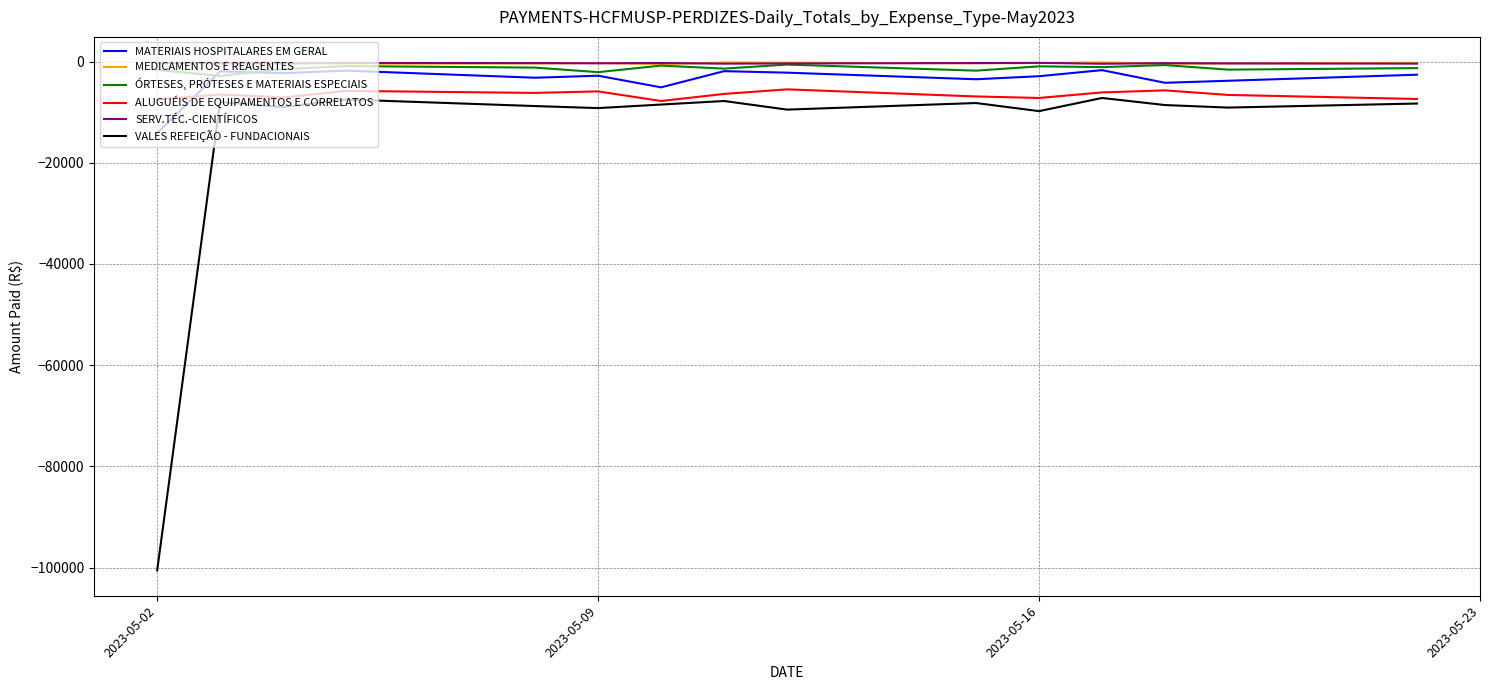

Rank the series by their maximum value, from highest to lowest.

MEDICAMENTOS E REAGENTES, SERV.TÉC.-CIENTÍFICOS, ÓRTESES, PRÓTESES E MATERIAIS ESPECIAIS, MATERIAIS HOSPITALARES EM GERAL, ALUGUÉIS DE EQUIPAMENTOS E CORRELATOS, VALES REFEIÇÃO - FUNDACIONAIS